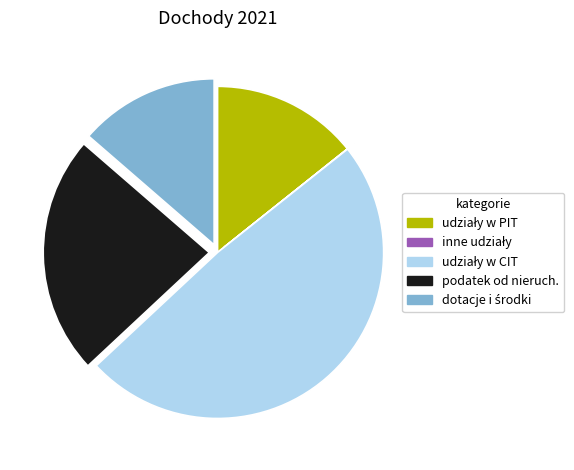

Does any single category account for the majority?

No